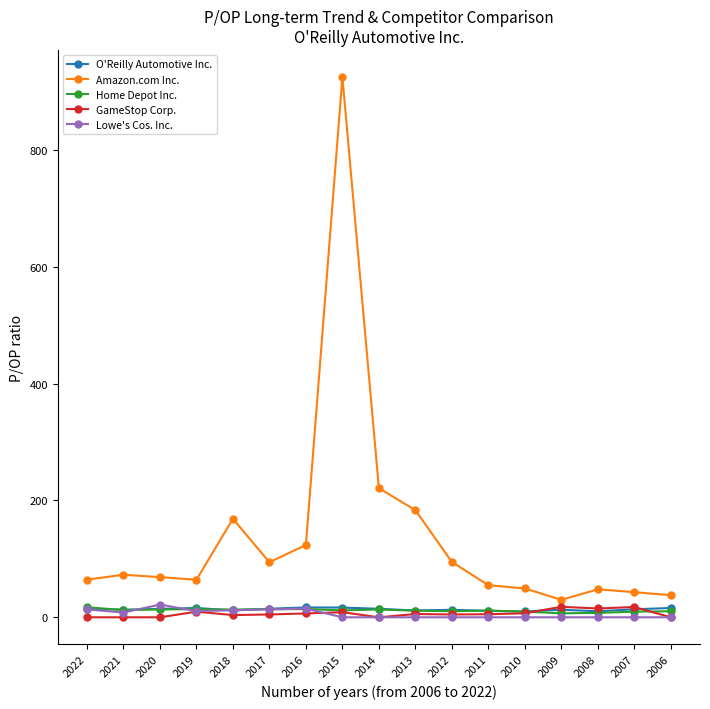

What is the sum of all Amazon.com Inc. values?

2344.4